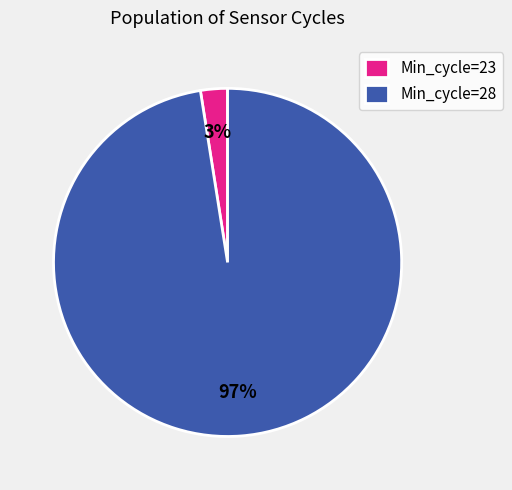

To the nearest percent, what portion does Min_cycle=23 represent?

3%